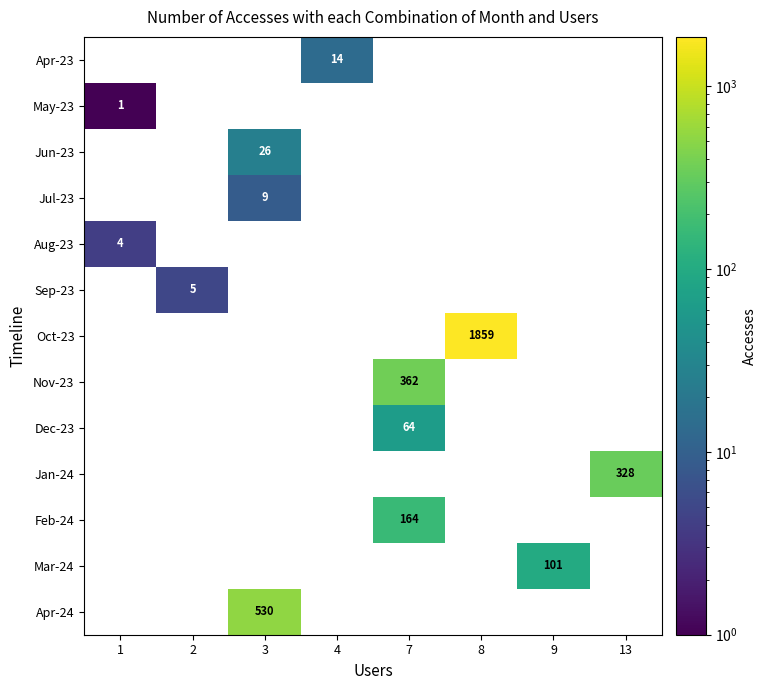

The Apr-24 series shows 530 at 3. True or false?

True